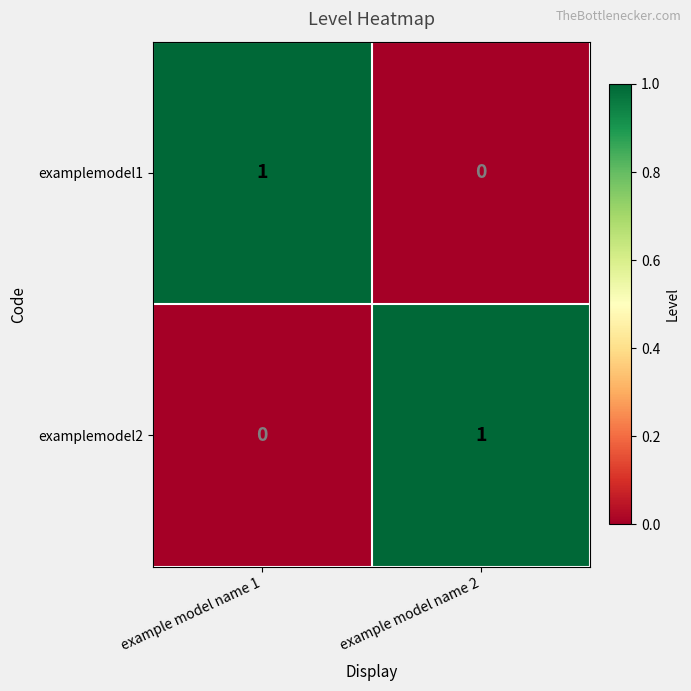

Reading left to right, list all the values displayed in this chart.

examplemodel1: 1	0
examplemodel2: 0	1